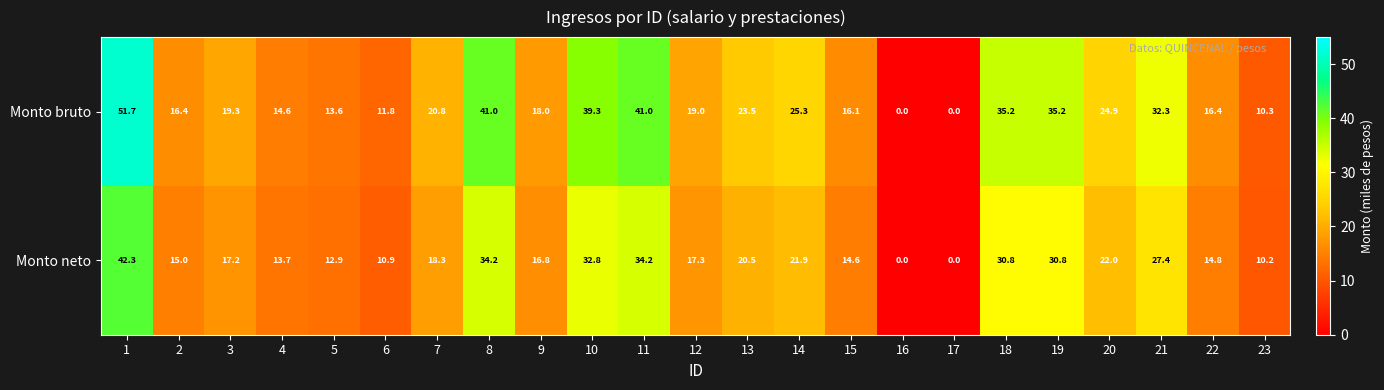

Read the Monto bruto value at 7.

20.8